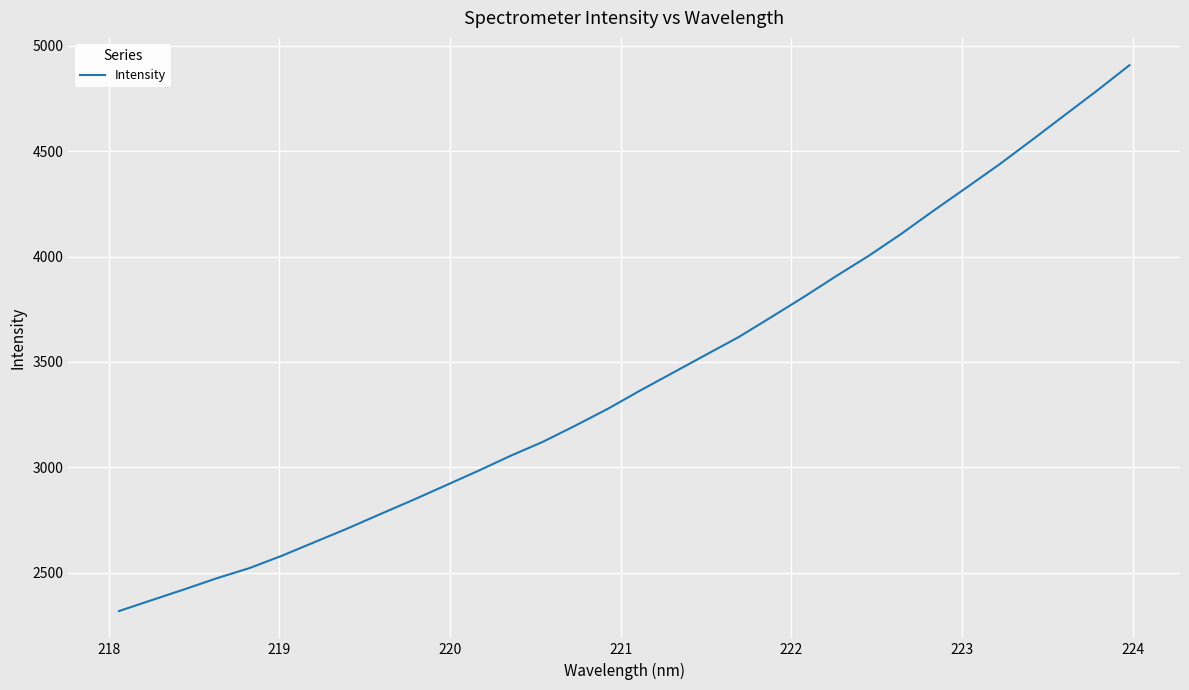

What is the maximum value shown in the chart?

4906.8